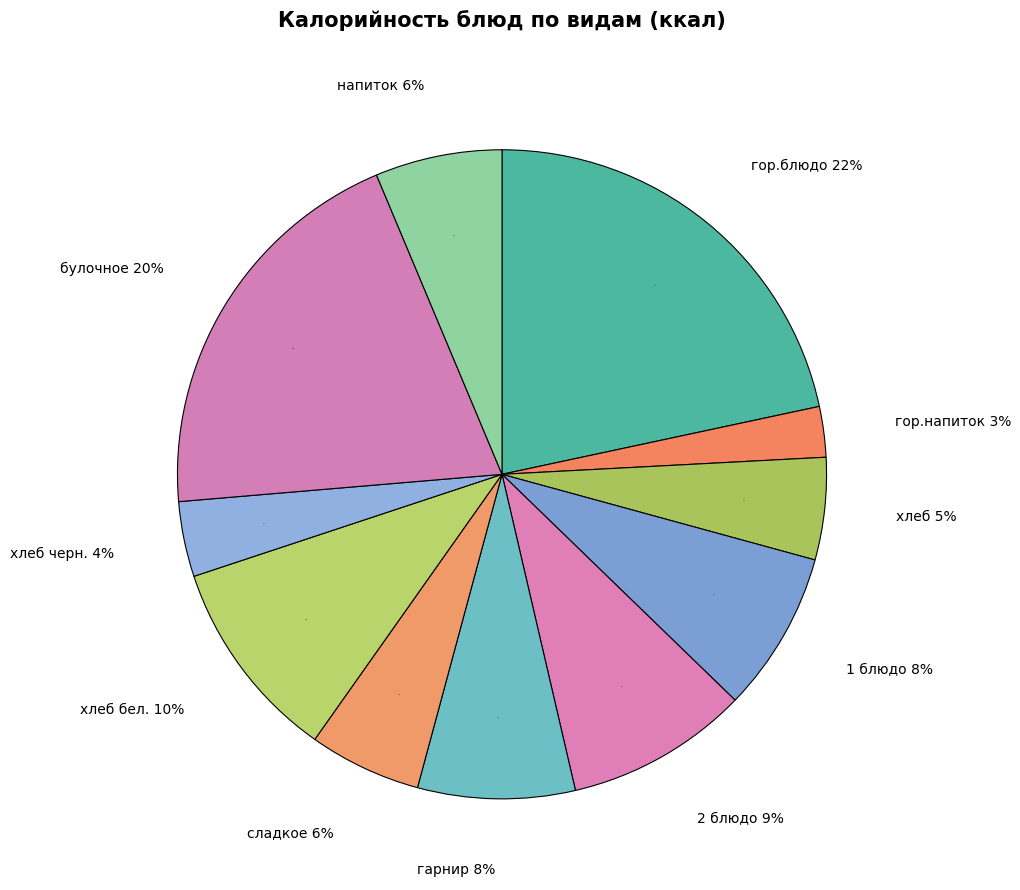

What is the ratio of the value at гарнир to the value at напиток?

1.2